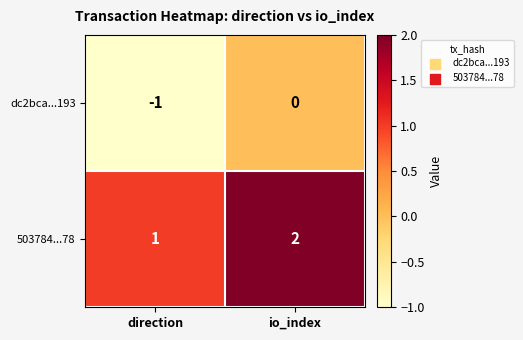

Is it true that dc2bca...193 equals 0 at direction?

False